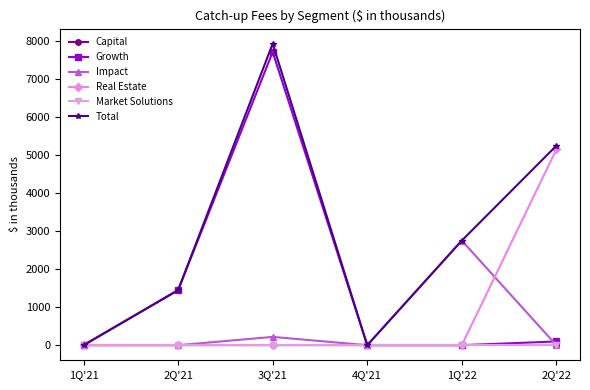

How many values in Real Estate are above zero?

1